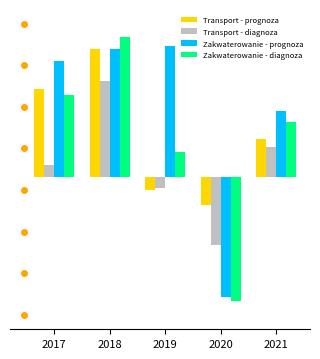

Between 2019 and 2020, which series saw the biggest shift?

Zakwaterowanie - prognoza